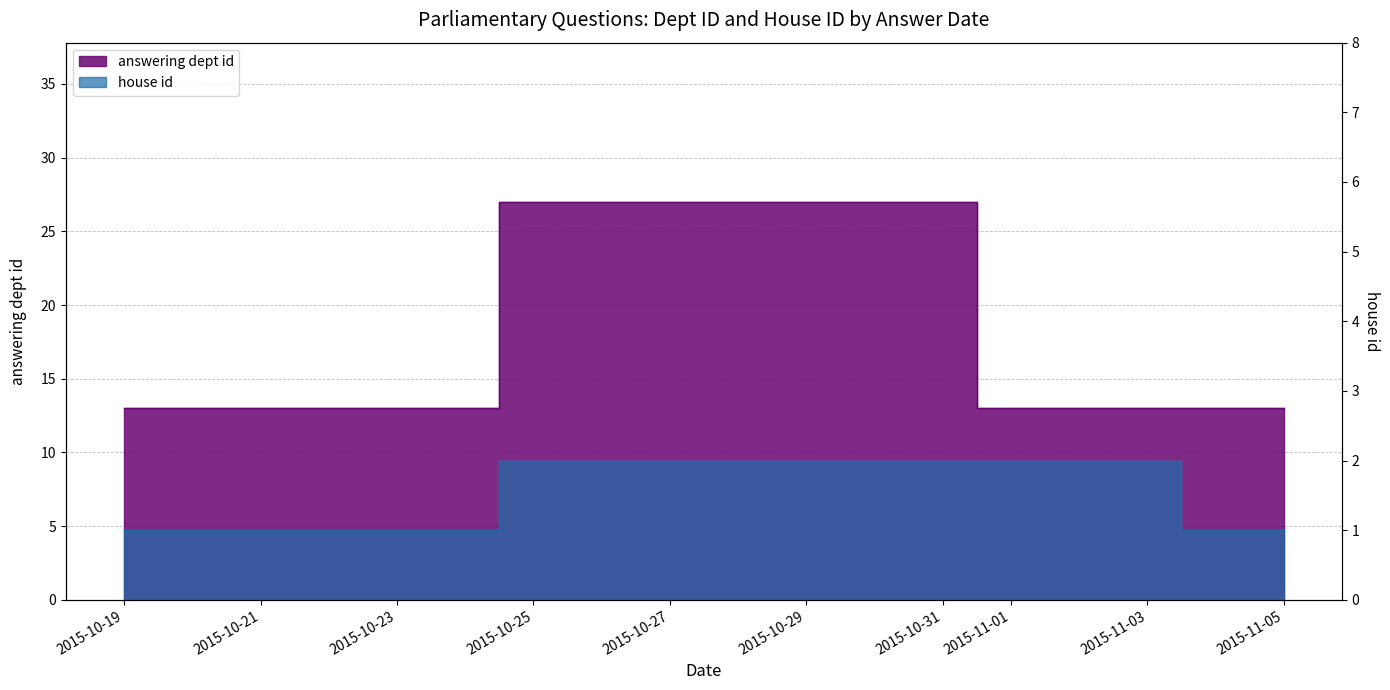

What is the sum of the house id values at 2015-11-02 and 2015-10-19?

3